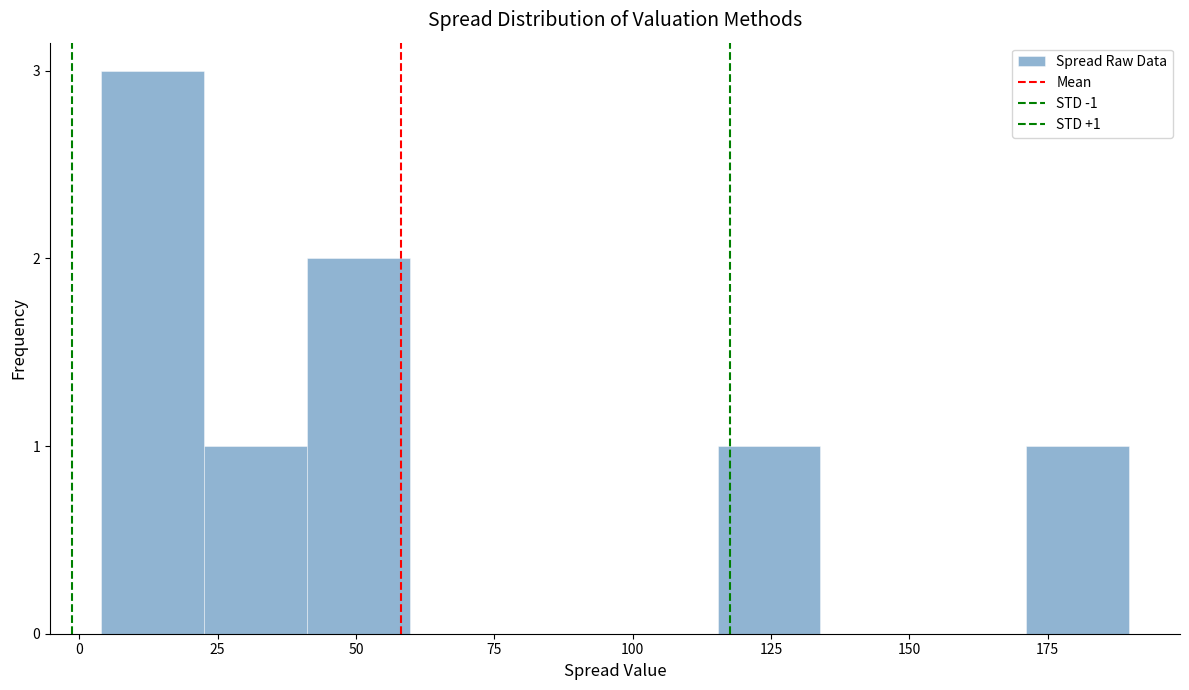

Around what value on the x-axis is the tallest bar? Give the approximate position of its centre, as read against the axis.

15